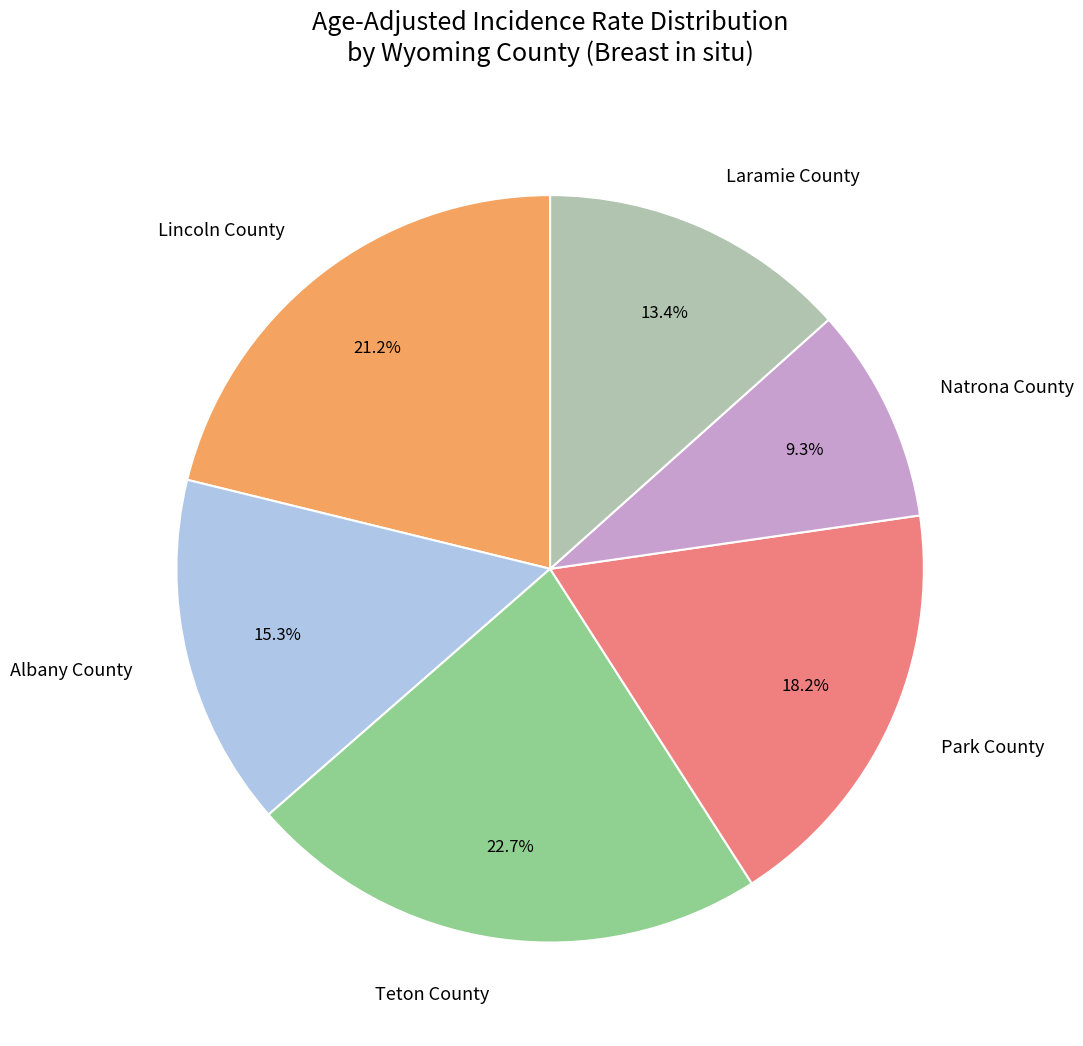

Do Natrona County and Teton County together represent more than half of the pie?

No